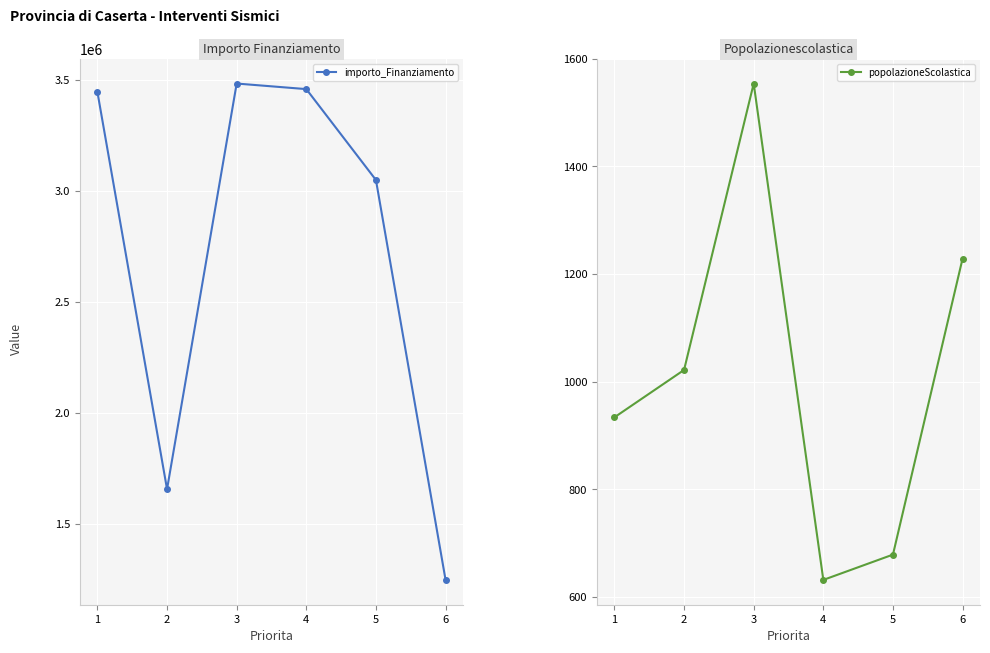

Reading right to left, extract all data points from this chart.

importo_Finanziamento: 6=1248986.9	5=3048696.3	4=3457662.8	3=3482746.8	2=1657147.0	1=3444760.2
popolazioneScolastica: 6=1229.0	5=679.0	4=632.0	3=1554.0	2=1022.0	1=934.0